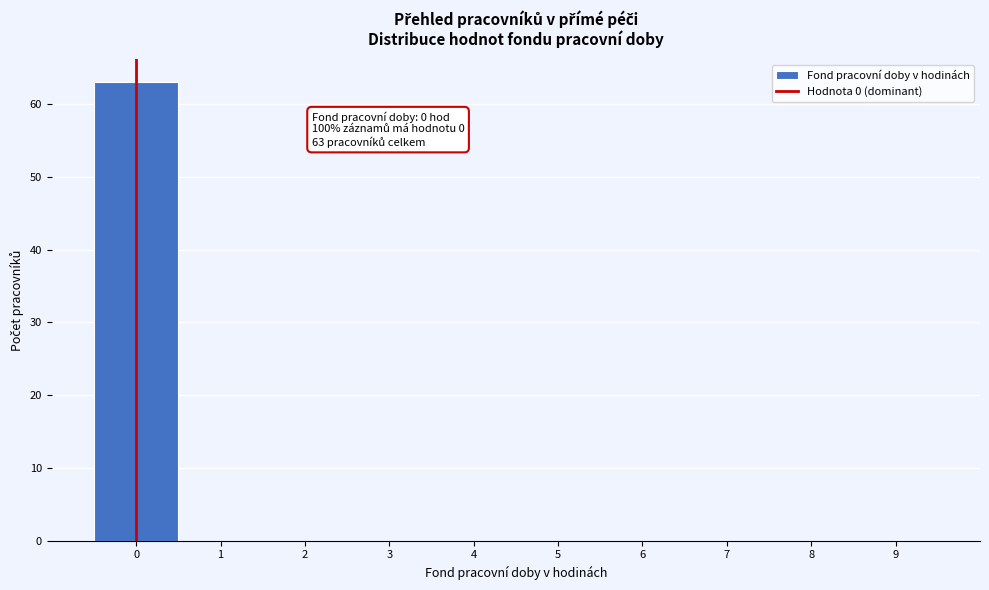

Over which range of the x-axis is the bar tallest?

-0.5 to 0.5